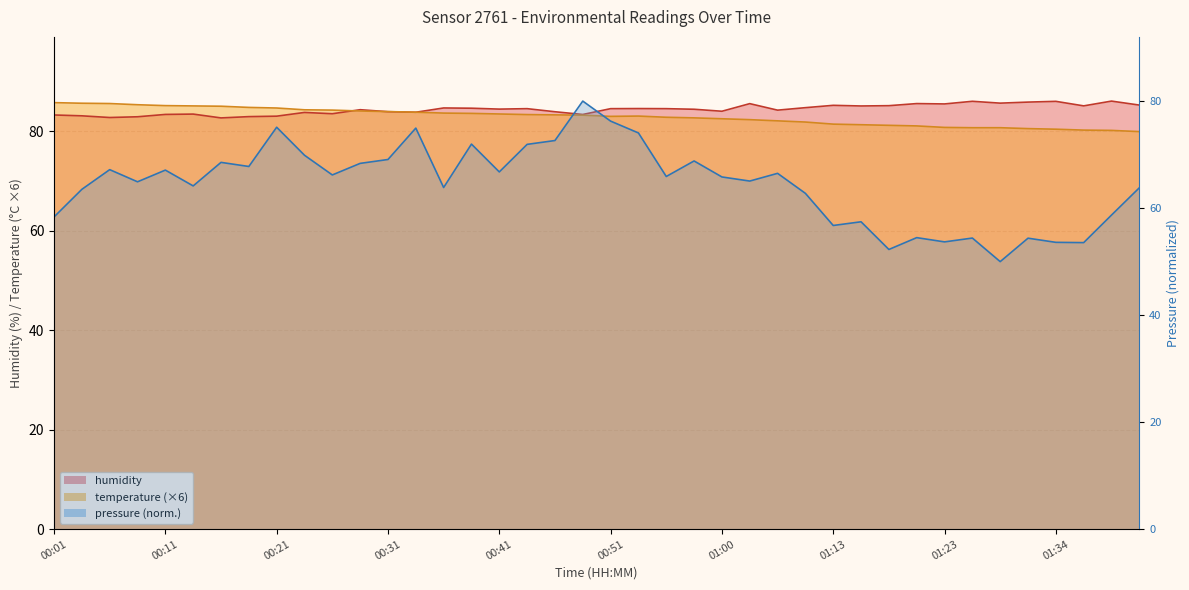

True or false: humidity has more than 0 points higher than both neighbors.

True